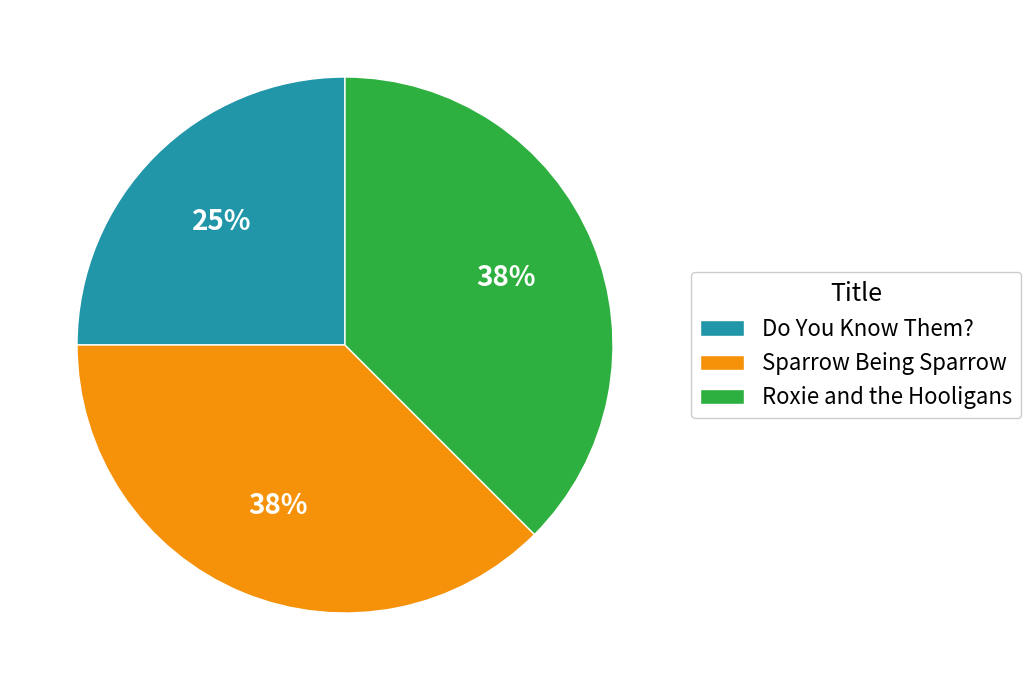

Which category has the smallest portion of the pie?

Do You Know Them?